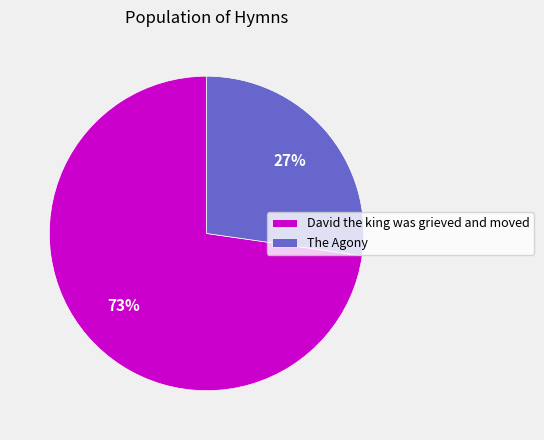

True or false: David the king was grieved and moved accounts for 82% of the total.

False